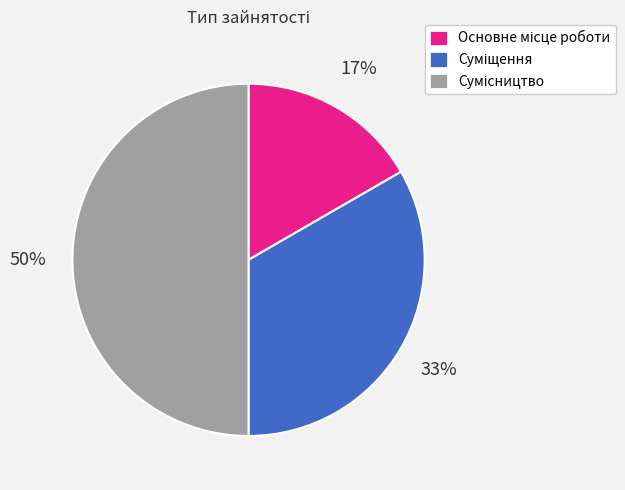

To the nearest percent, what is the difference between the largest and smallest slice percentages?

33%